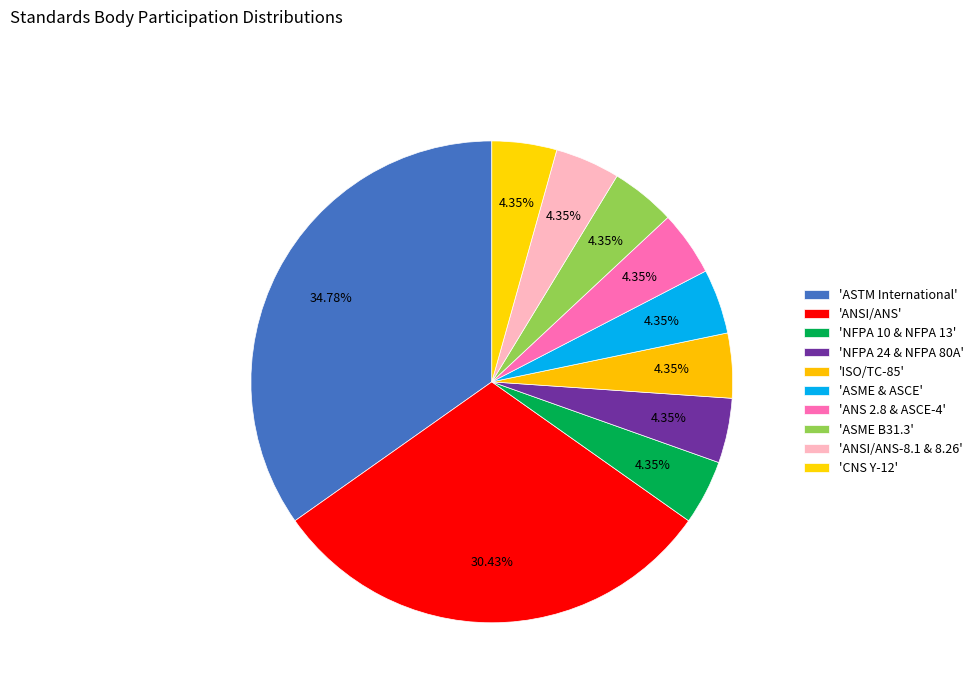

Which category has the smallest portion of the pie?

NFPA 10 & NFPA 13